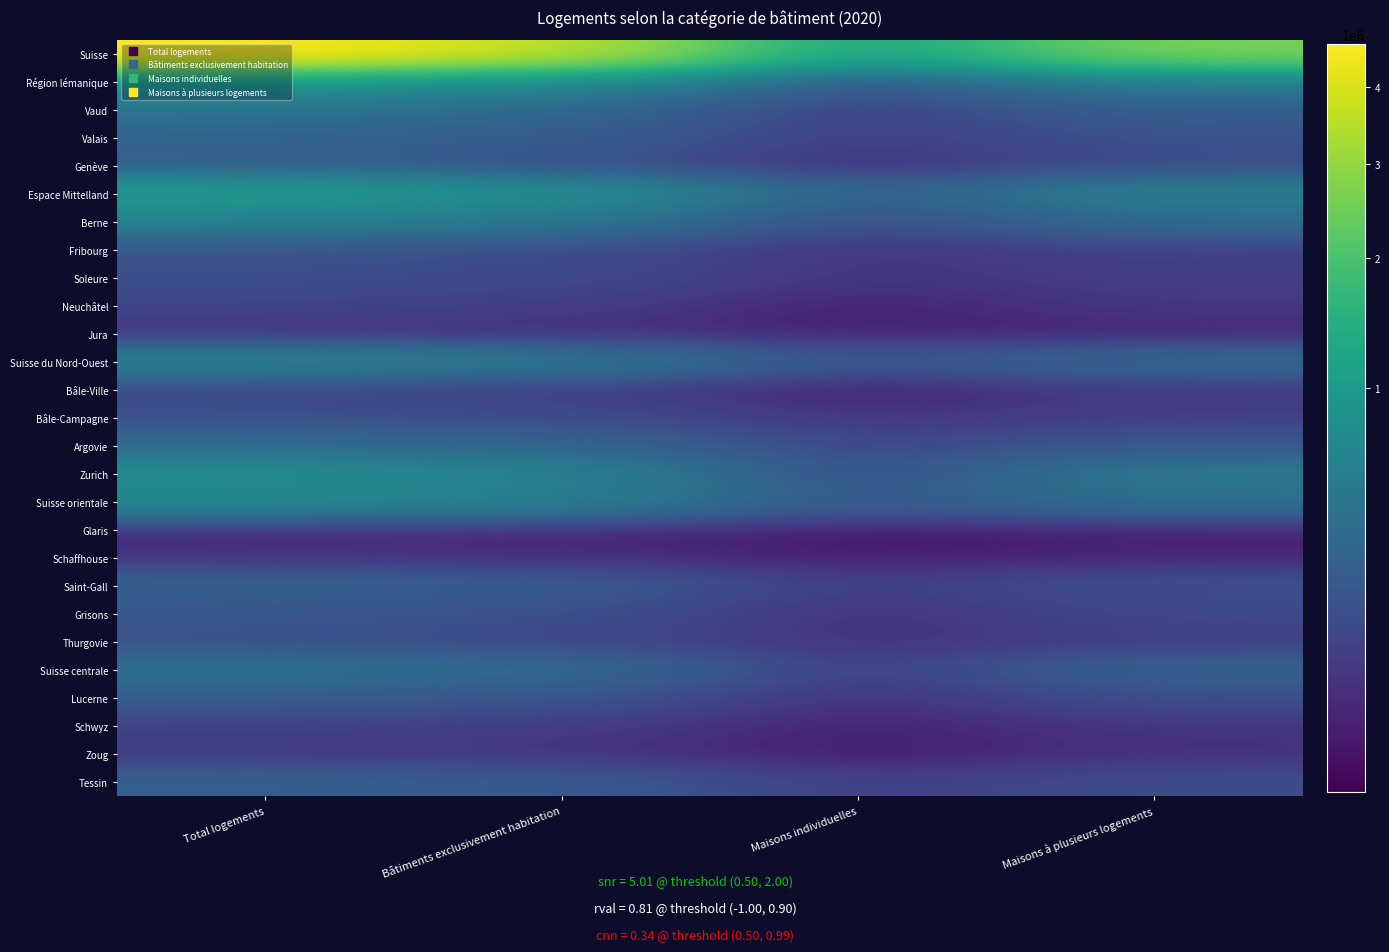

At Bâtiments exclusivement habitation, list the series in order from largest to smallest.

Suisse, Espace Mittelland, Région lémanique, Zurich, Suisse orientale, Suisse du Nord-Ouest, Berne, Suisse centrale, Vaud, Argovie, Valais, Saint-Gall, Tessin, Lucerne, Genève, Grisons, Fribourg, Bâle-Campagne, Soleure, Thurgovie, Neuchâtel, Bâle-Ville, Schwyz, Zoug, Schaffhouse, Jura, Glaris